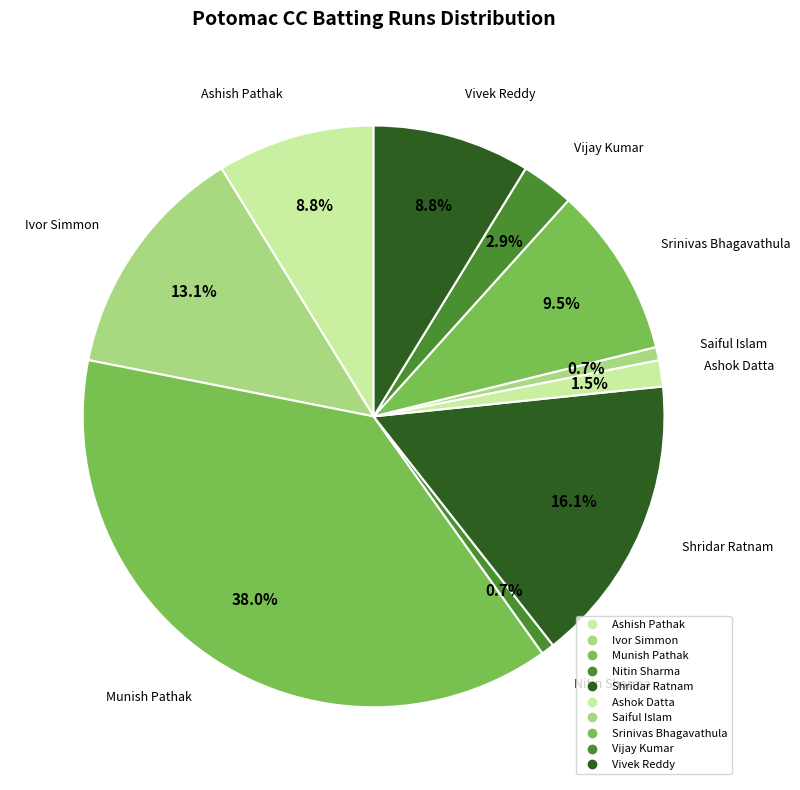

How many segments does this pie chart have?

10